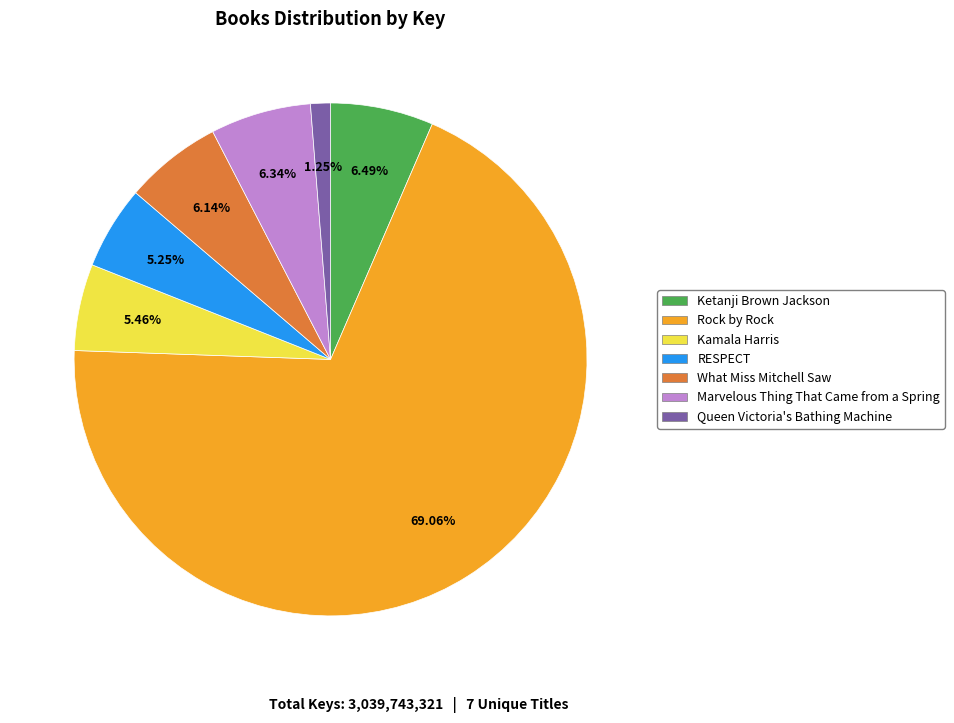

Do Kamala Harris and Queen Victoria's Bathing Machine together represent more than half of the pie?

No